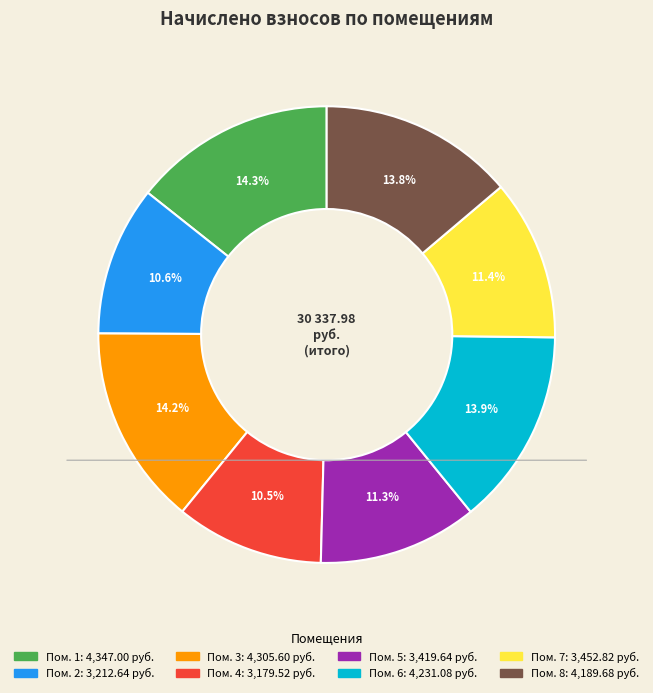

Does any single category account for the majority?

No